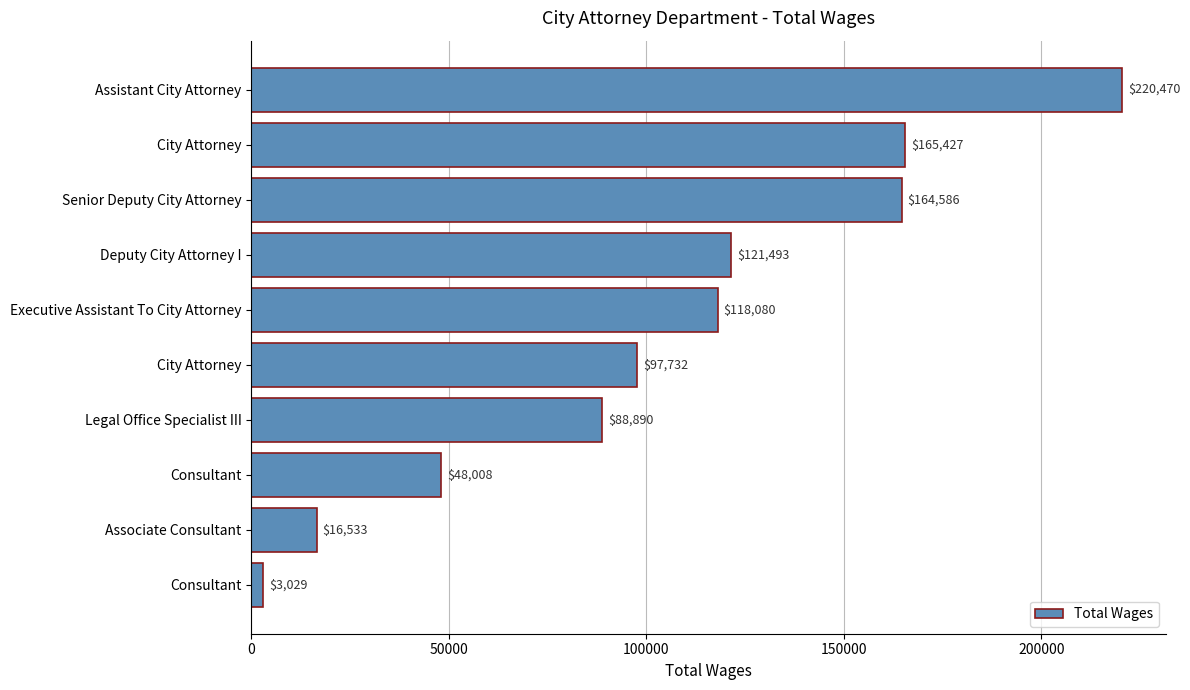

What is the sum of all values?

1044248